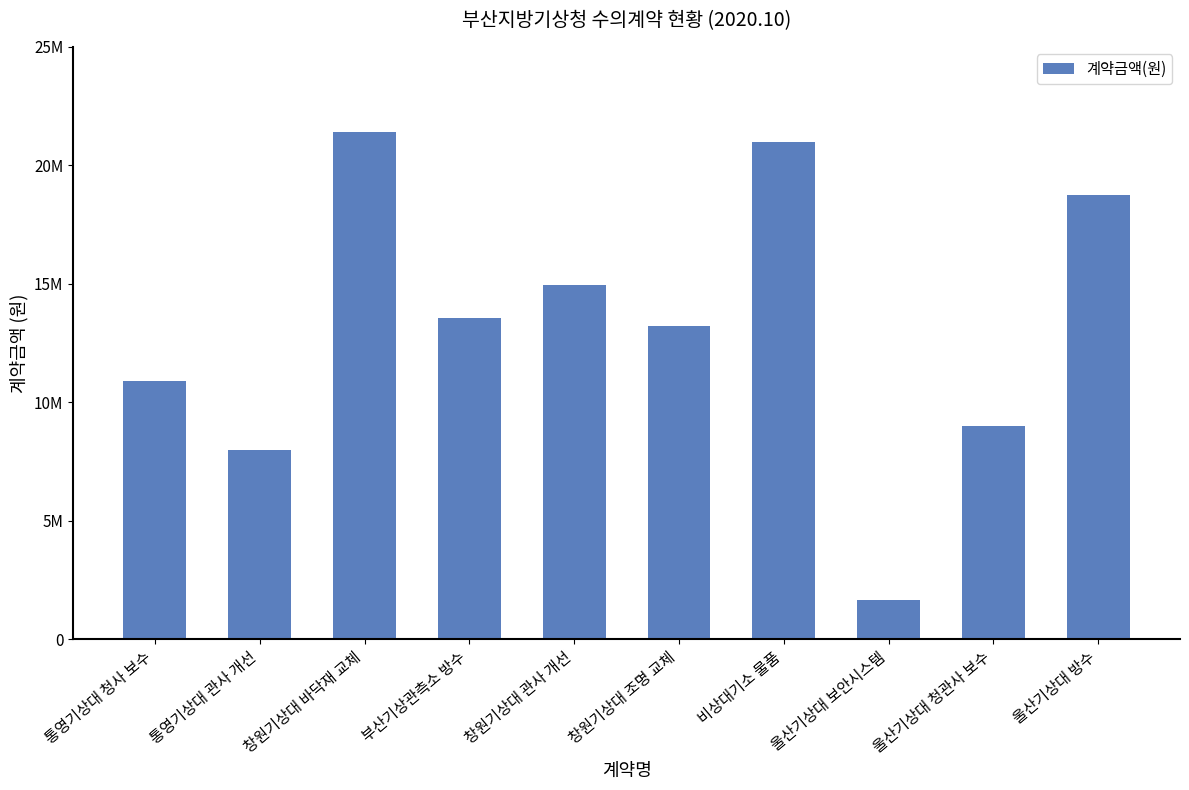

Approximately how many times larger is the value at 창원기상대 조명 교체 compared to 통영기상대 관사 개선?

1.7